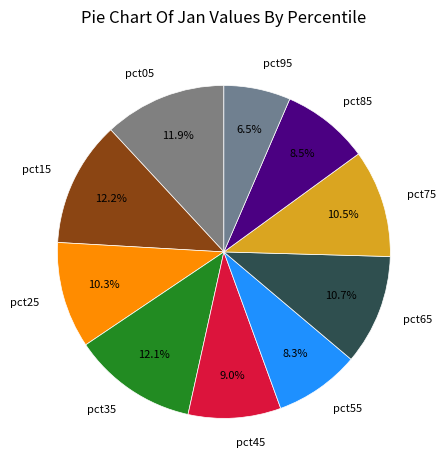

To the nearest percent, what is the difference between the pct85 and pct95 slice percentages?

2%